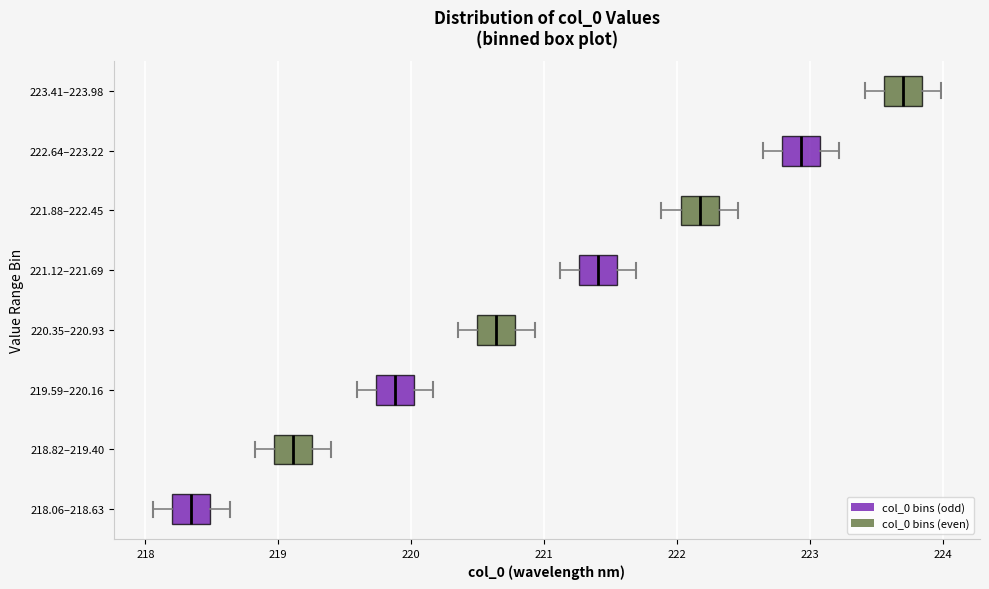

Which box has the furthest to the right median line?

223.41–223.98